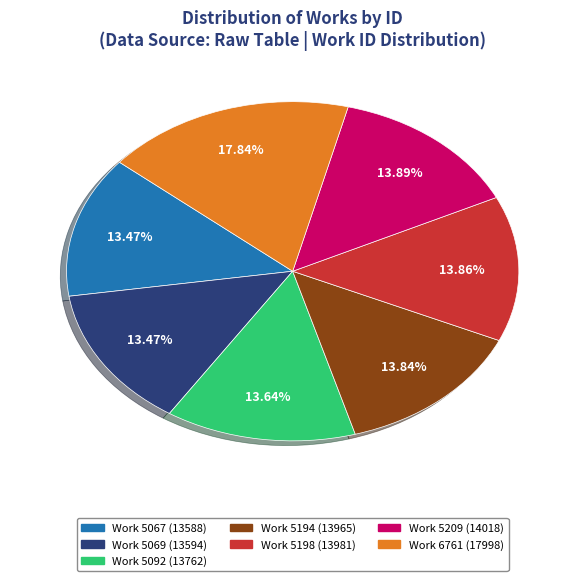

Which slice is the largest?

Work 6761